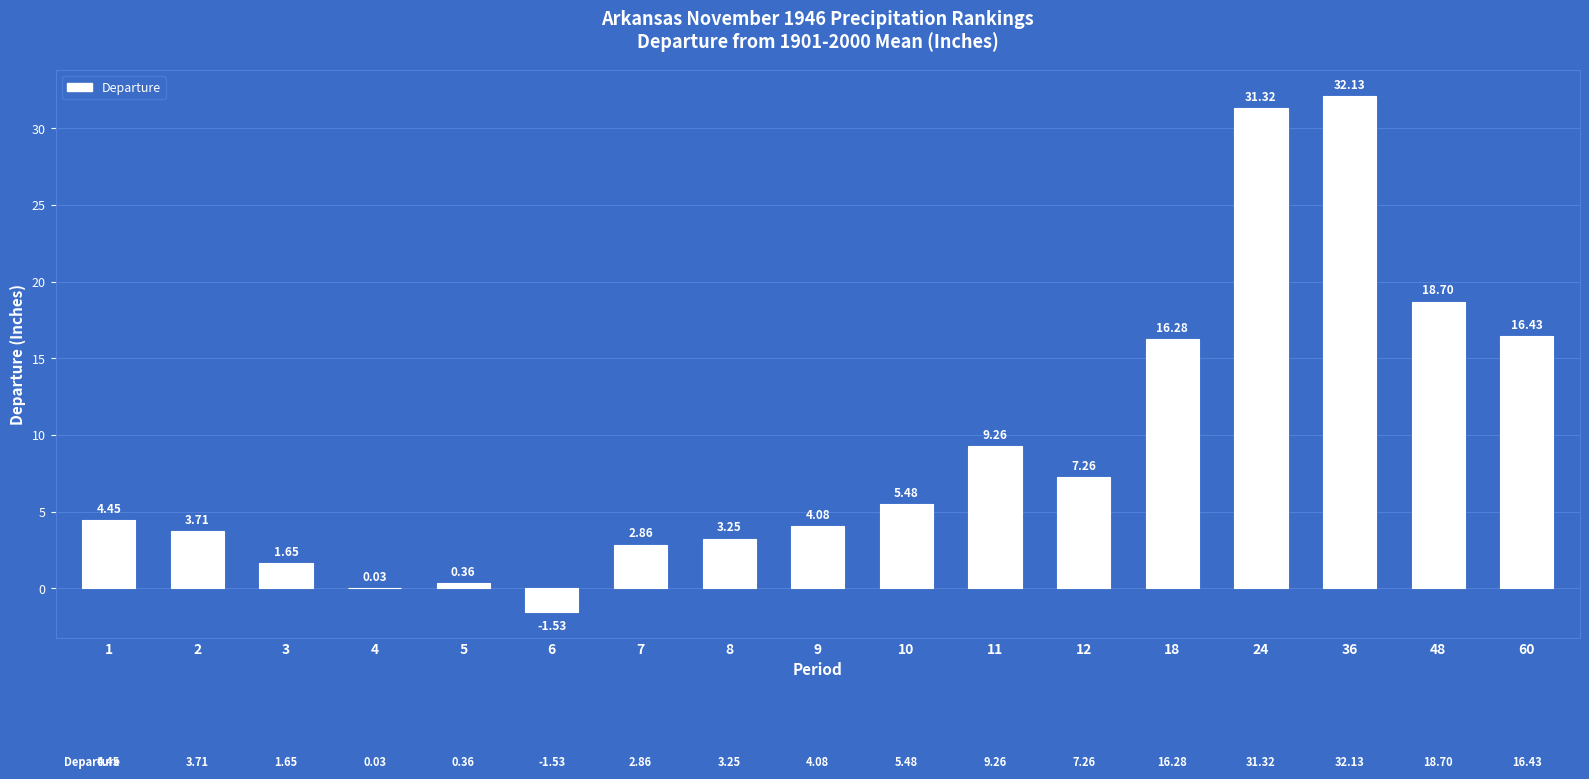

Approximately how many times larger is the value at 48 compared to 8?

5.8